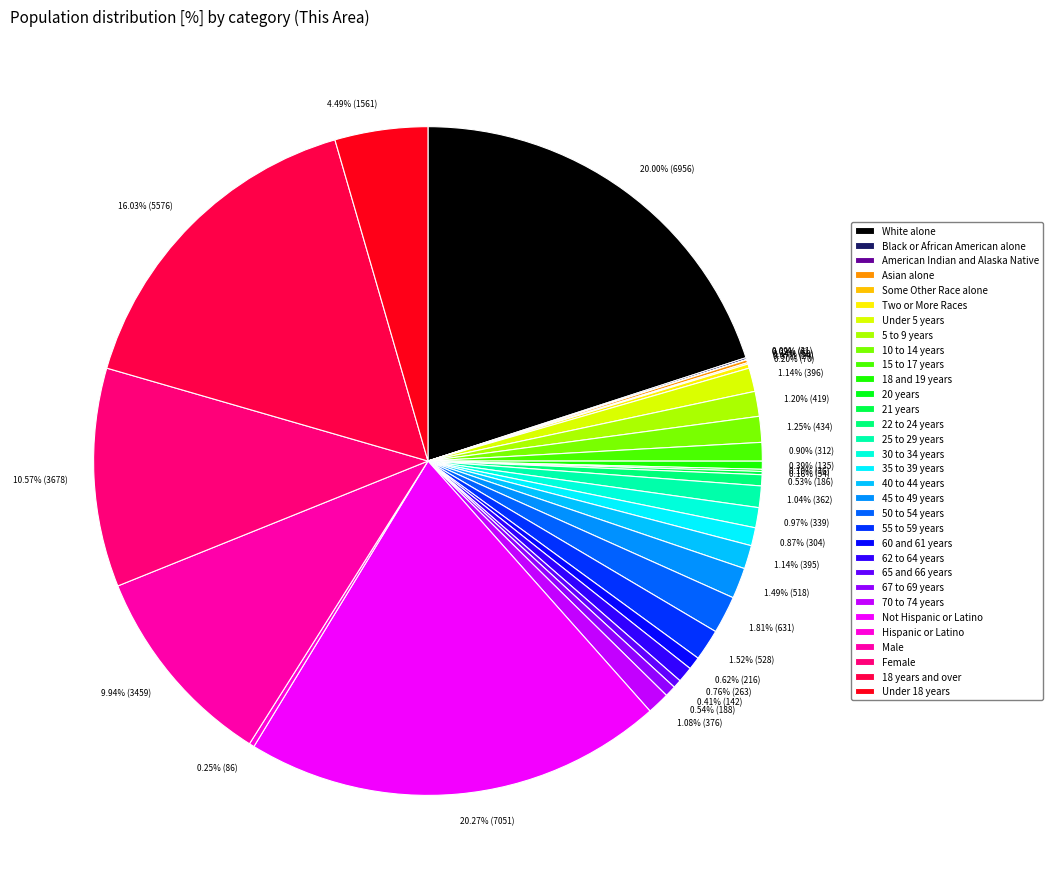

To the nearest percent, what portion does 45 to 49 years represent?

1%